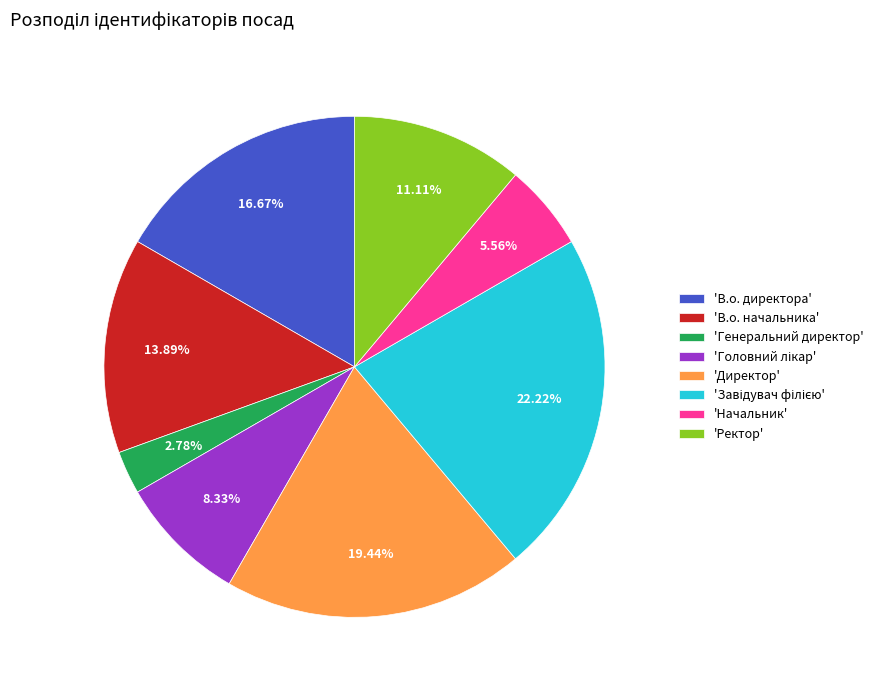

Which slice is the smallest?

'Генеральний директор'